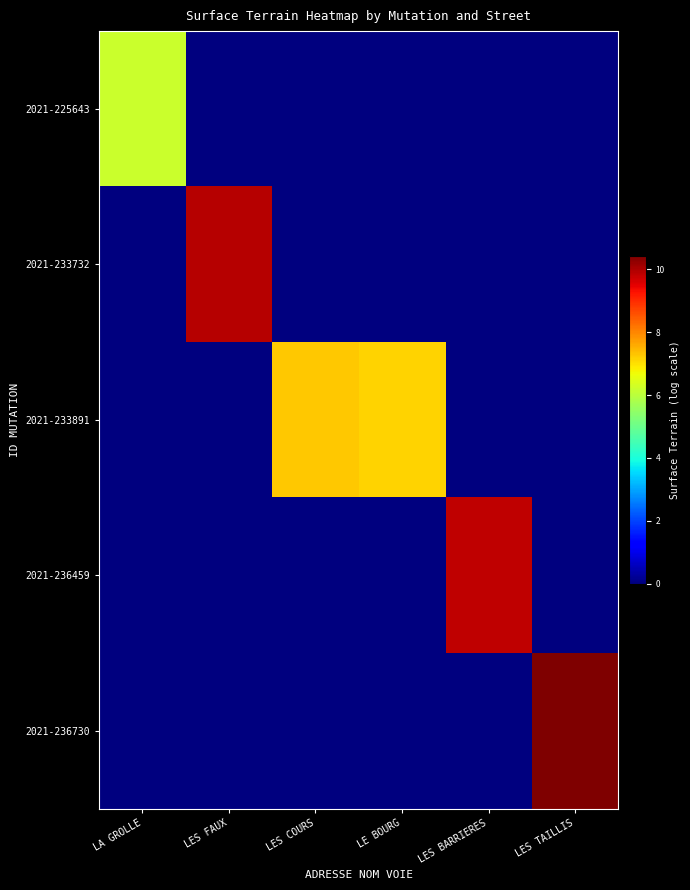

How many data points does each series have?

6